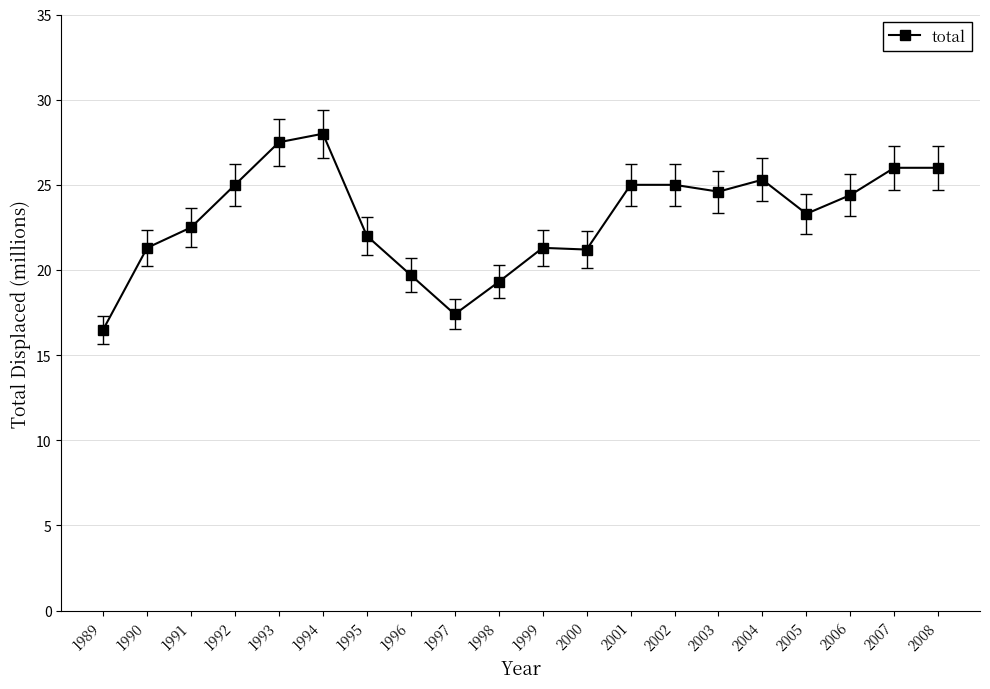

What is the smallest value displayed?

16.5